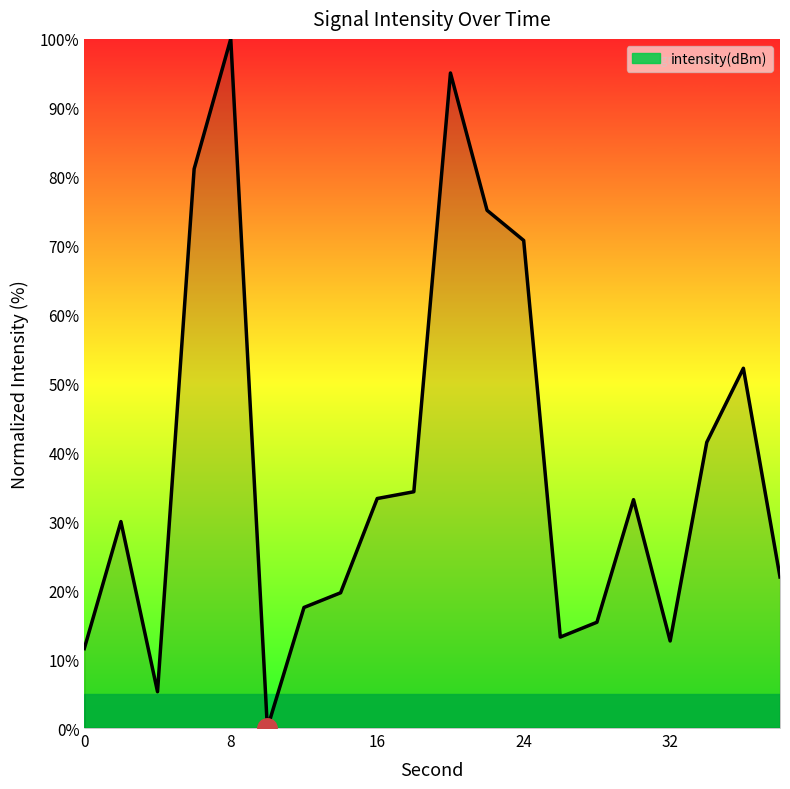

What is the maximum value shown in the chart?

100.0